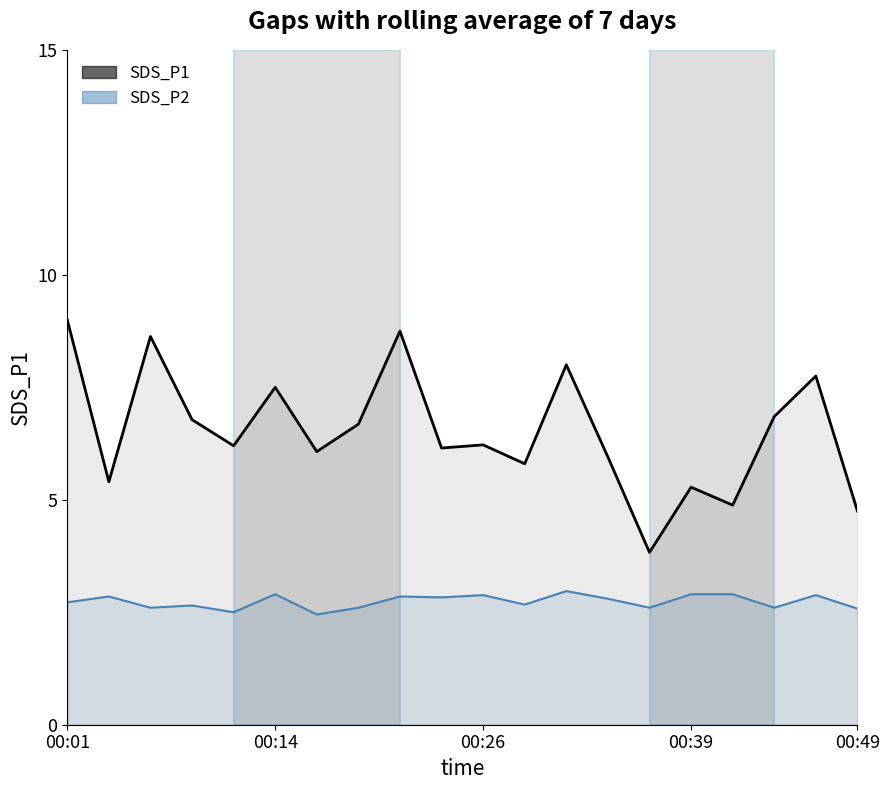

List the series in order of their peak value, highest first.

SDS_P1, SDS_P2